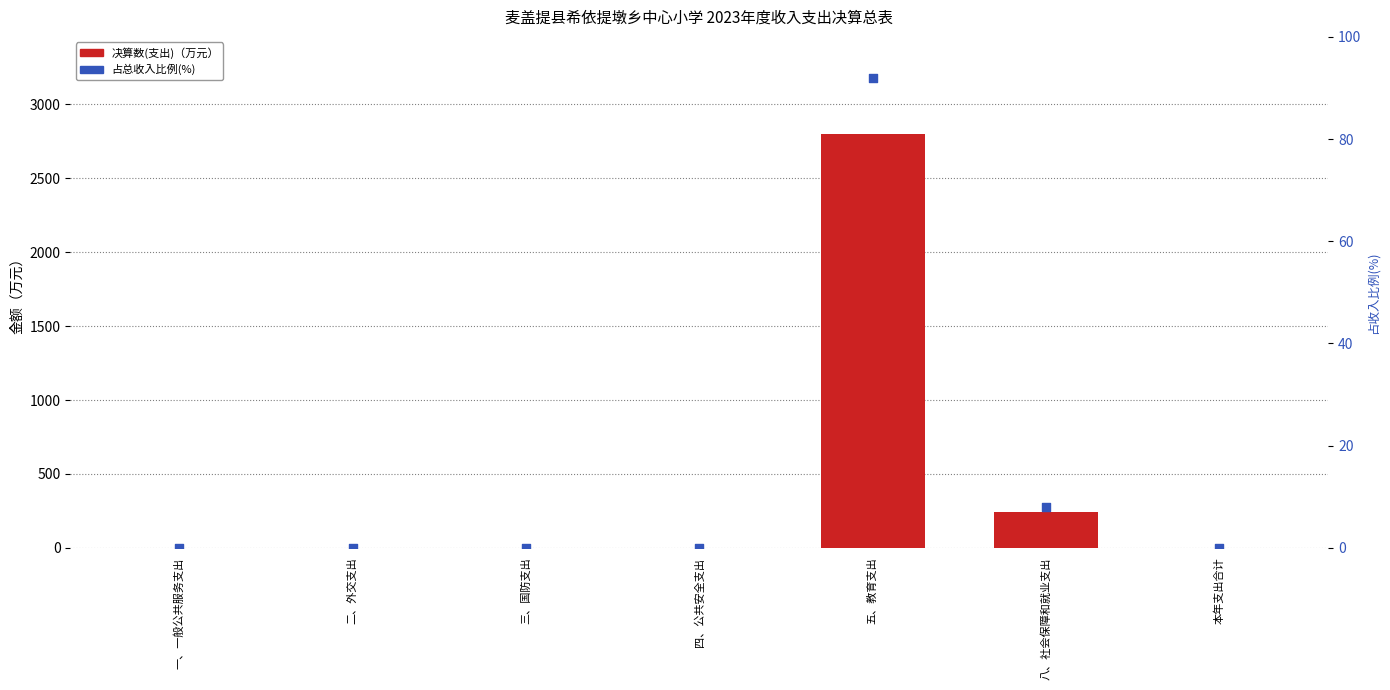

Which series has the largest Y range (max minus min)?

决算数(支出)